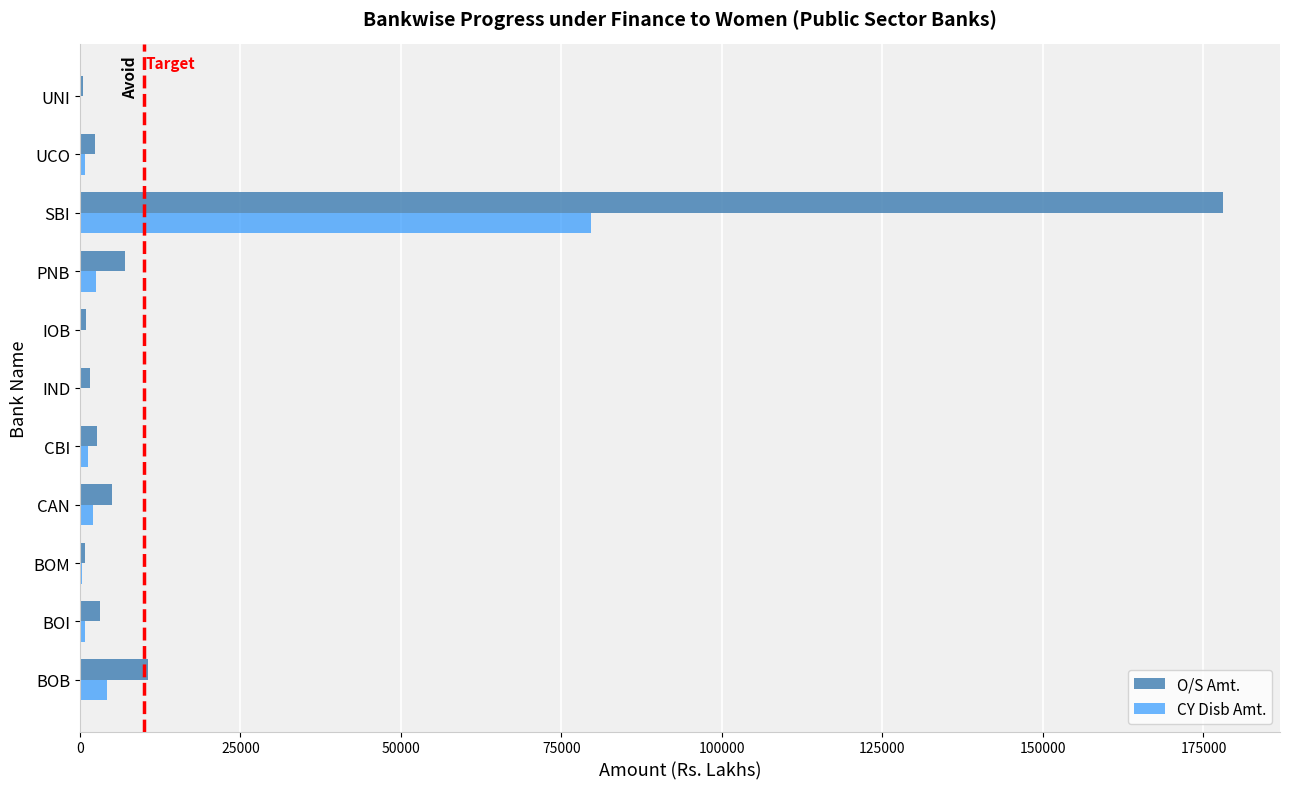

What is the sum of all O/S Amt. values?

212627.0